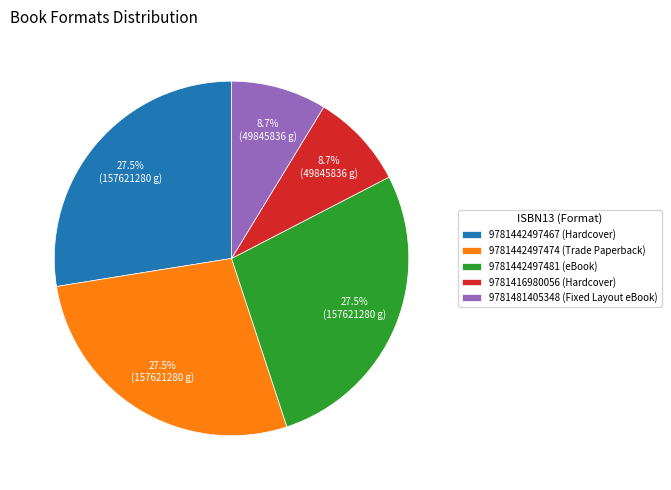

What portion of the pie excludes 9781442497467 (Hardcover)?

72.5%